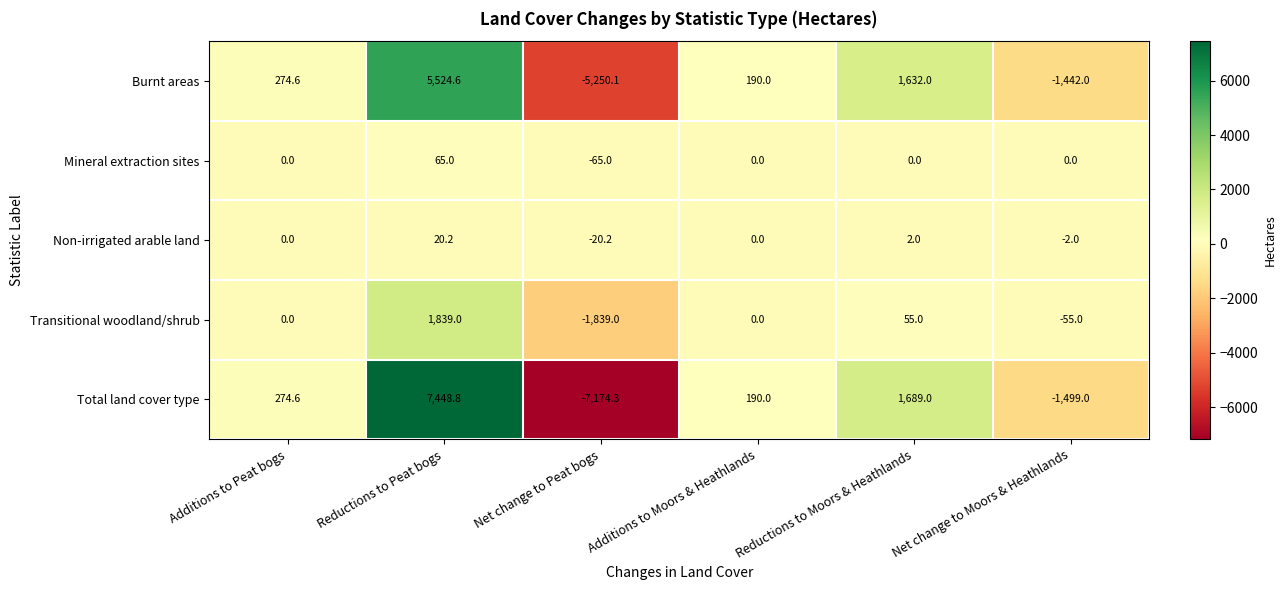

What is the difference between the maximum and minimum values in the Burnt areas series?

10774.7